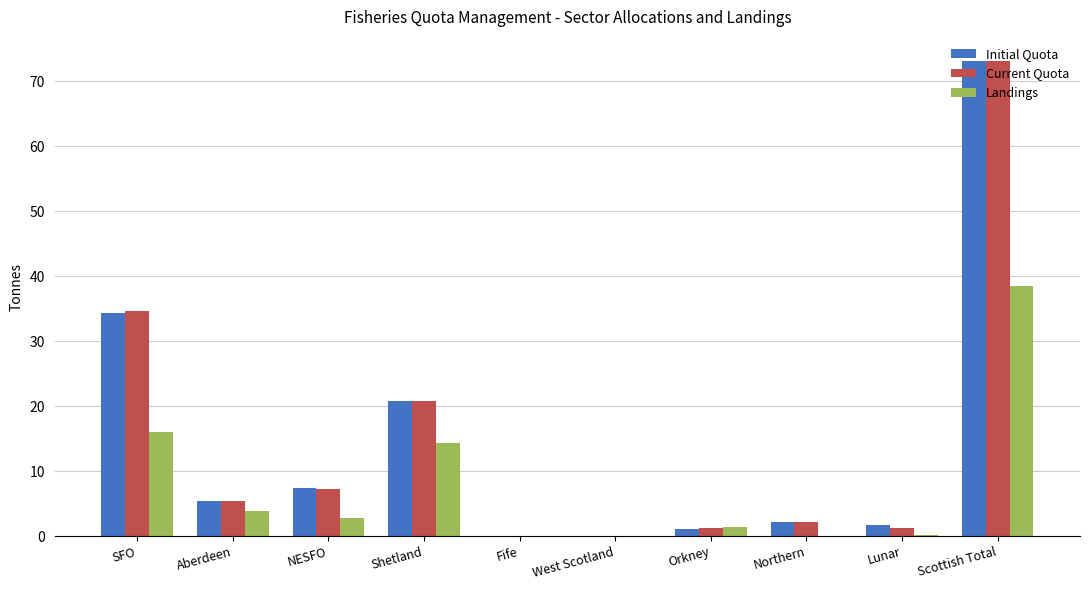

What is the average value of the Landings series?

7.7